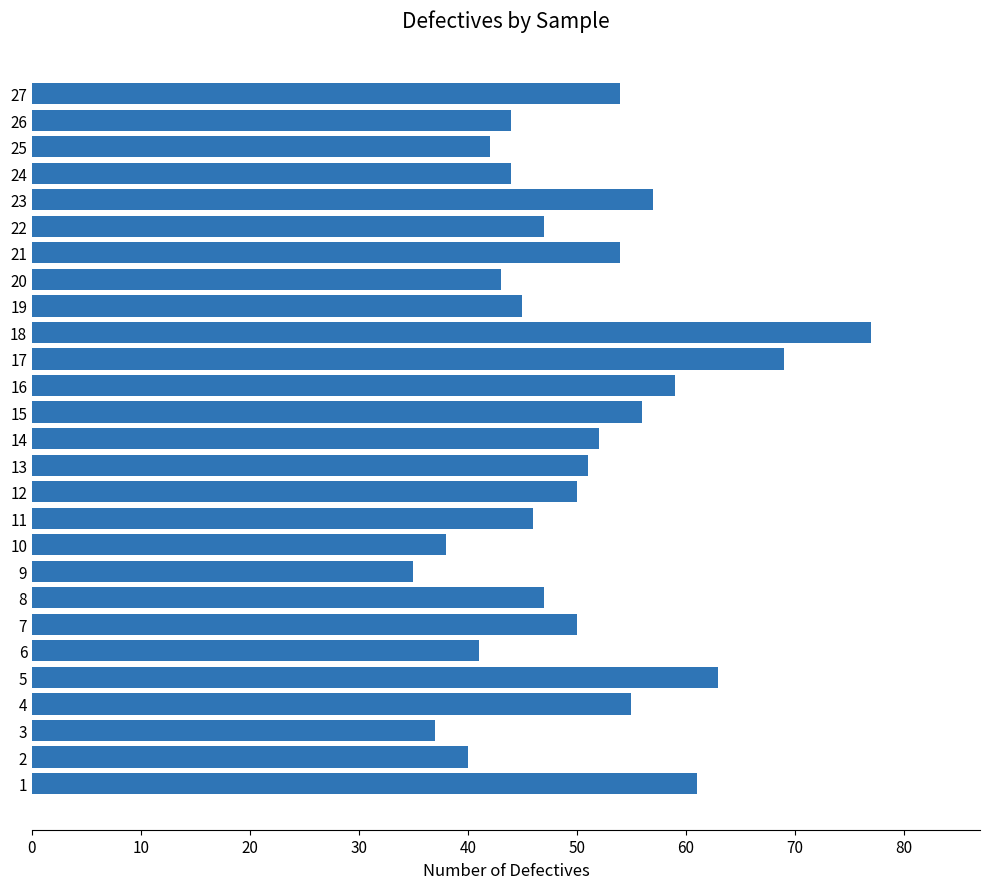

Which category has the lowest value across all series?

9